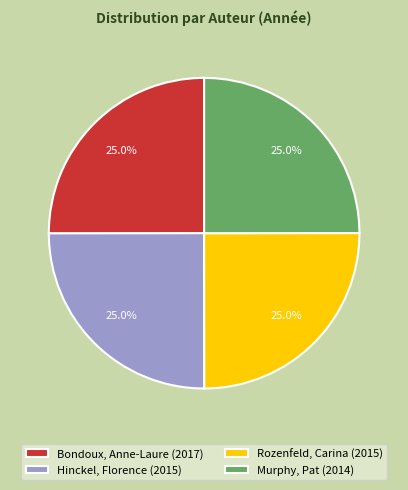

What is the ratio of the value at Bondoux, Anne-Laure (2017) to the value at Murphy, Pat (2014)?

1.0